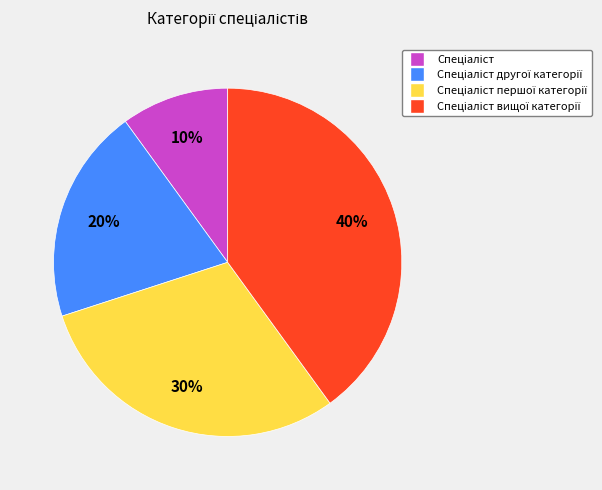

To the nearest percent, what is the difference between the largest and smallest slice percentages?

30%